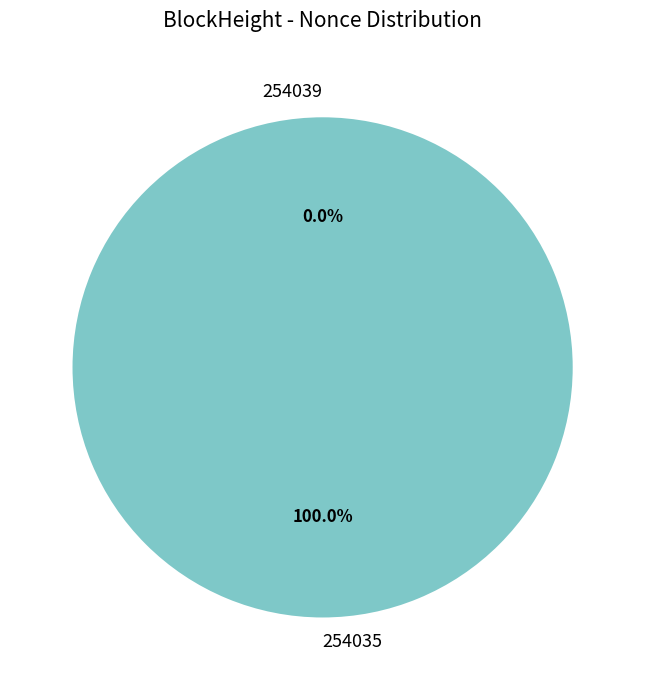

Count the number of slices in the pie.

2